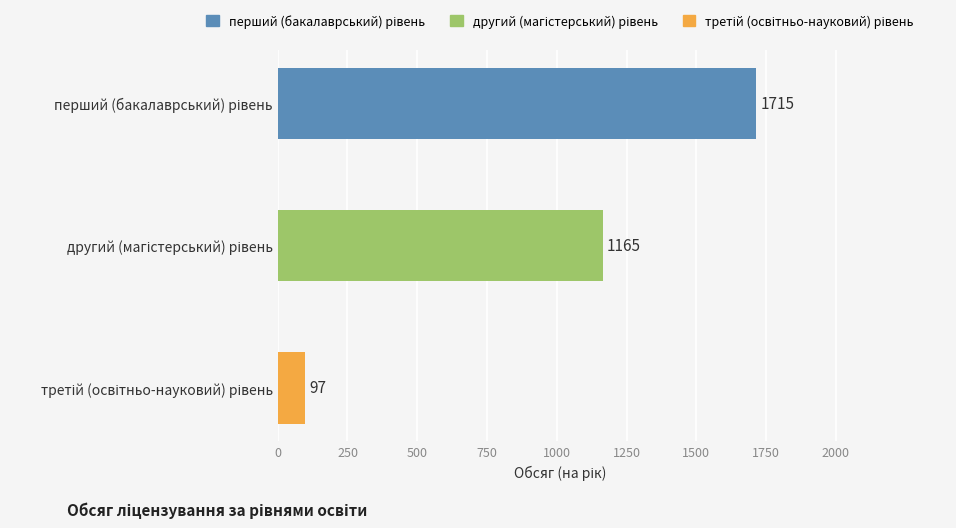

What is the greatest value displayed?

1715